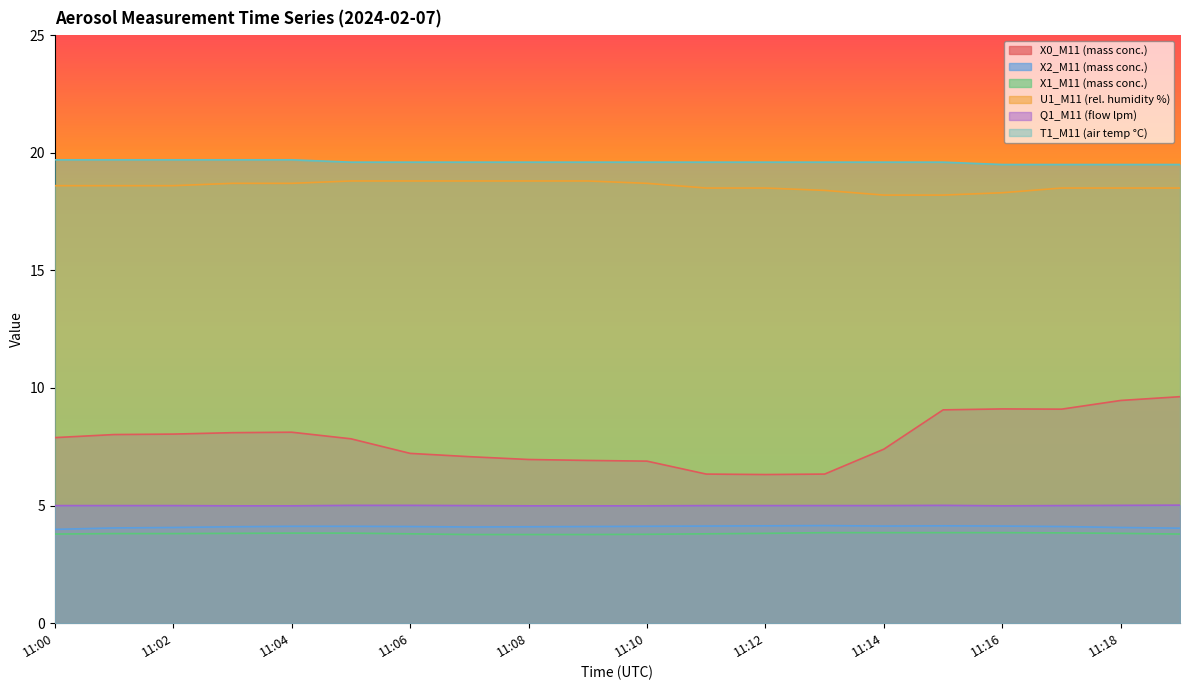

The X1_M11 (mass conc.) series shows 3.8 at 11:09. True or false?

True